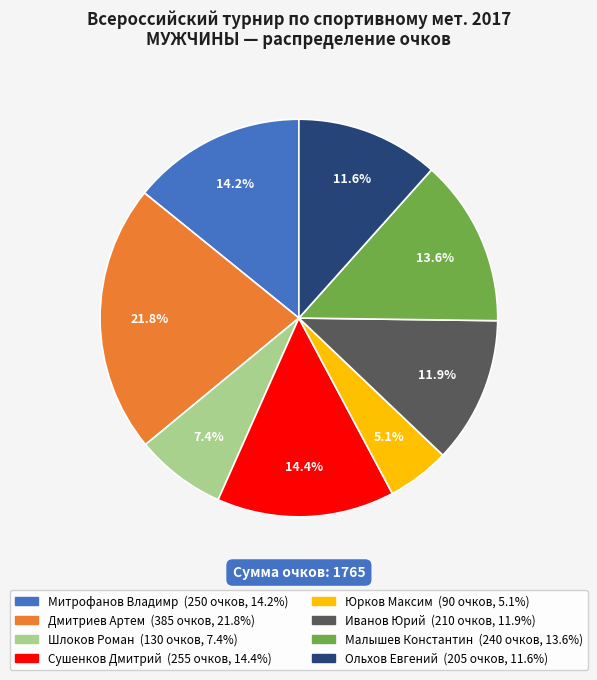

Is there a majority slice in this chart?

No